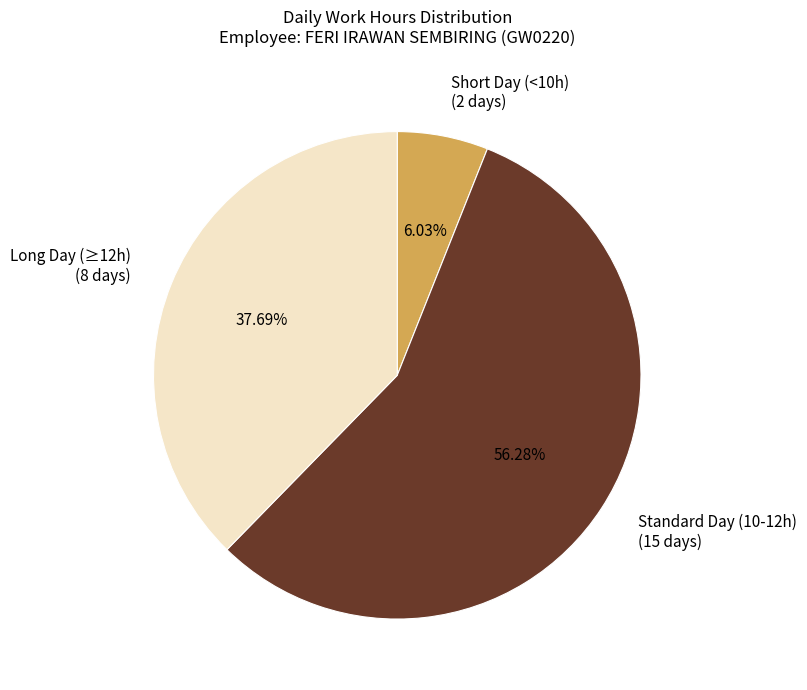

Between Standard Day (10-12h) (15 days) and Short Day (<10h) (2 days), which is larger?

Standard Day (10-12h) (15 days)